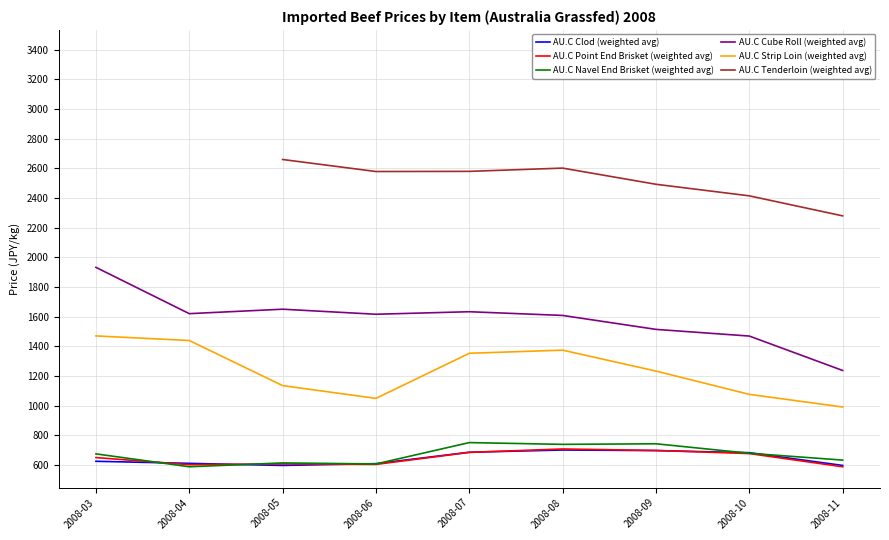

List the series in order of their peak value, highest first.

AU.C Tenderloin (weighted avg), AU.C Cube Roll (weighted avg), AU.C Strip Loin (weighted avg), AU.C Navel End Brisket (weighted avg), AU.C Point End Brisket (weighted avg), AU.C Clod (weighted avg)